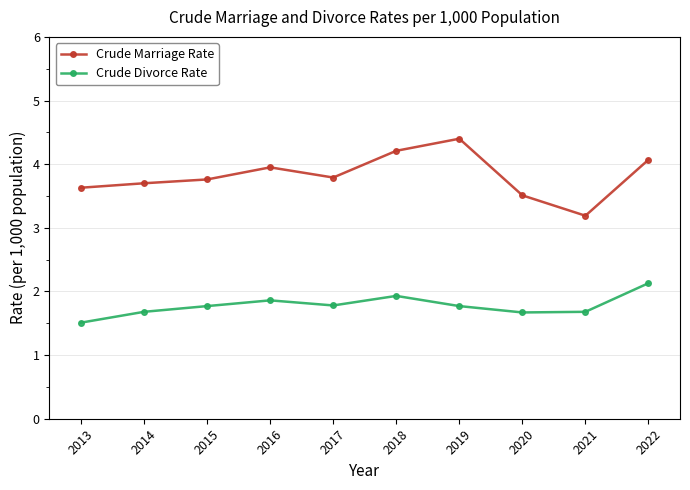

How many interior local peaks does the Crude Marriage Rate series have?

2